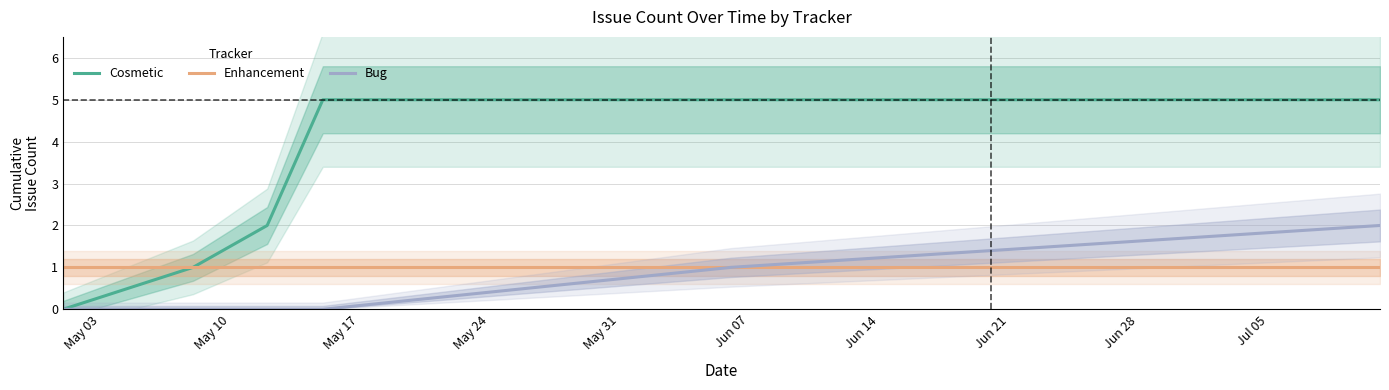

What are all the series names shown in the legend?

Cosmetic, Enhancement, Bug